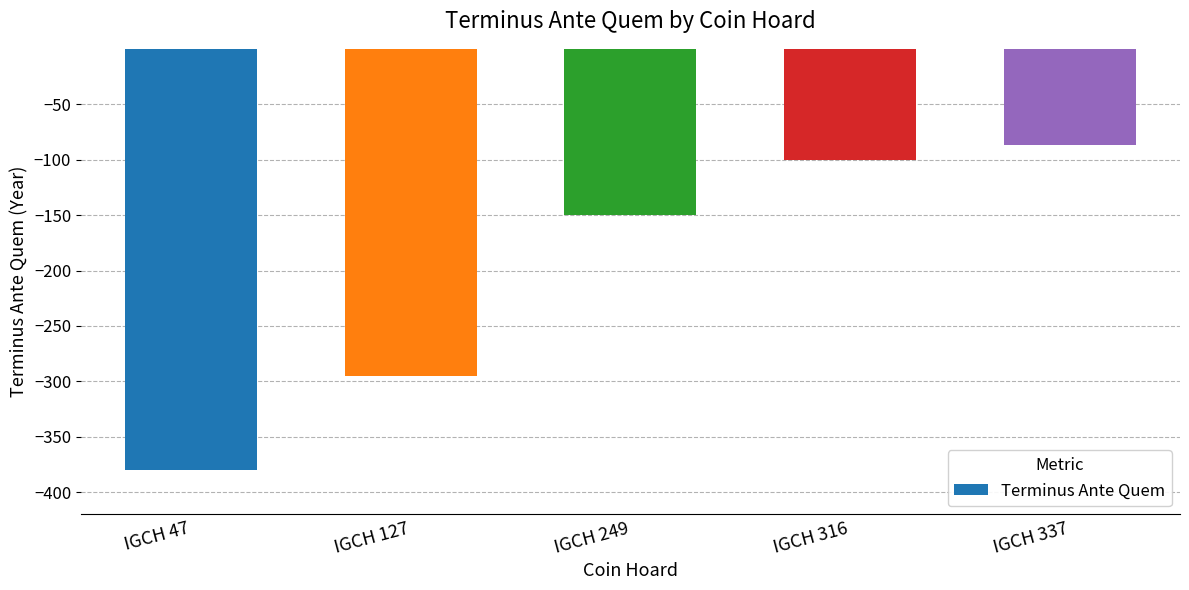

What is the greatest value displayed?

-87